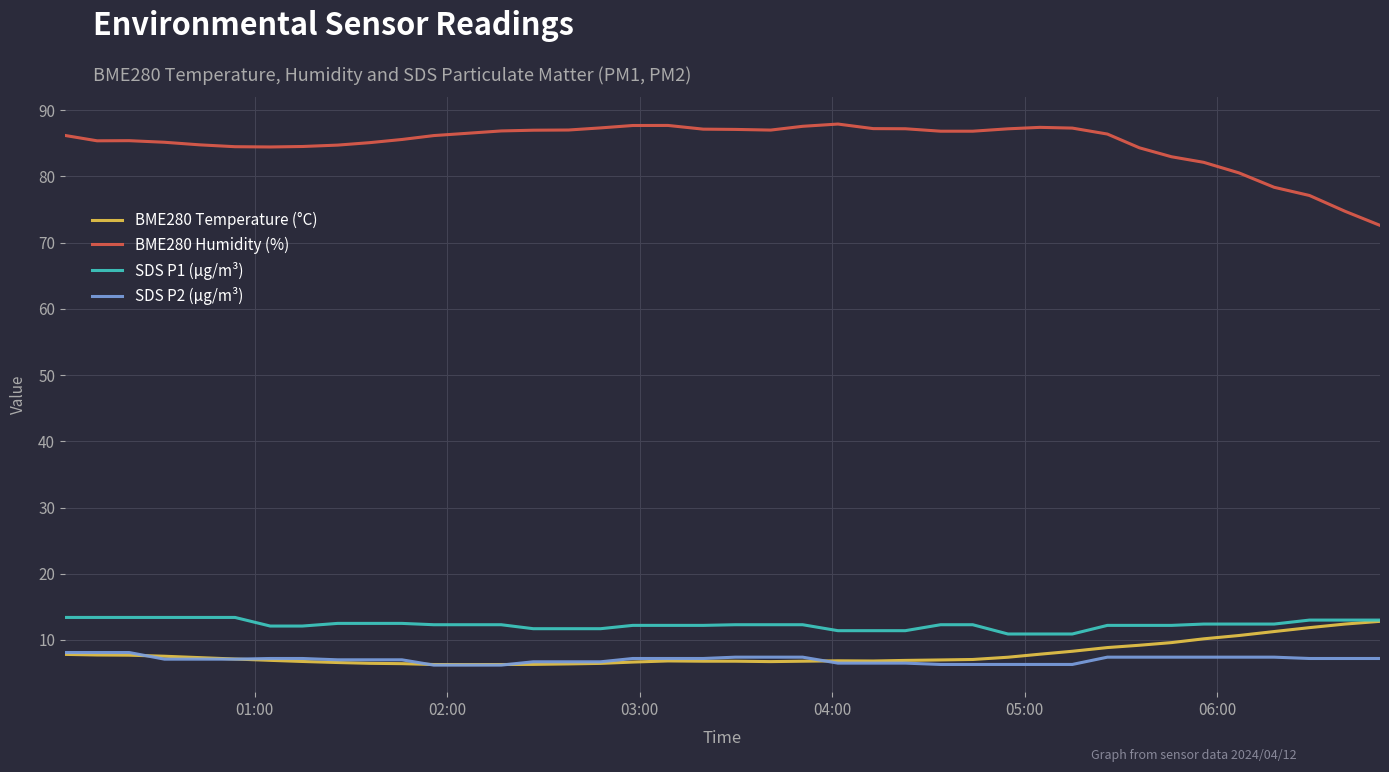

What is the difference between the second highest and minimum values in the BME280 Temperature (°C) series?

6.1